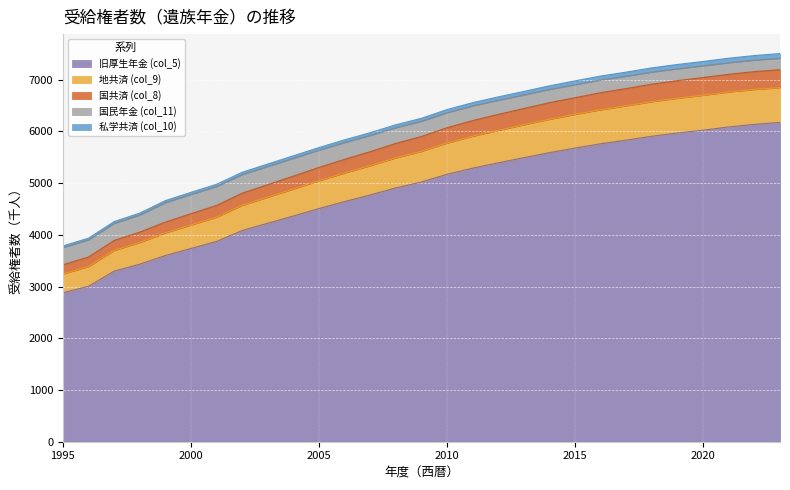

How many data points in 旧厚生年金 (col_5) are above 5022?

14